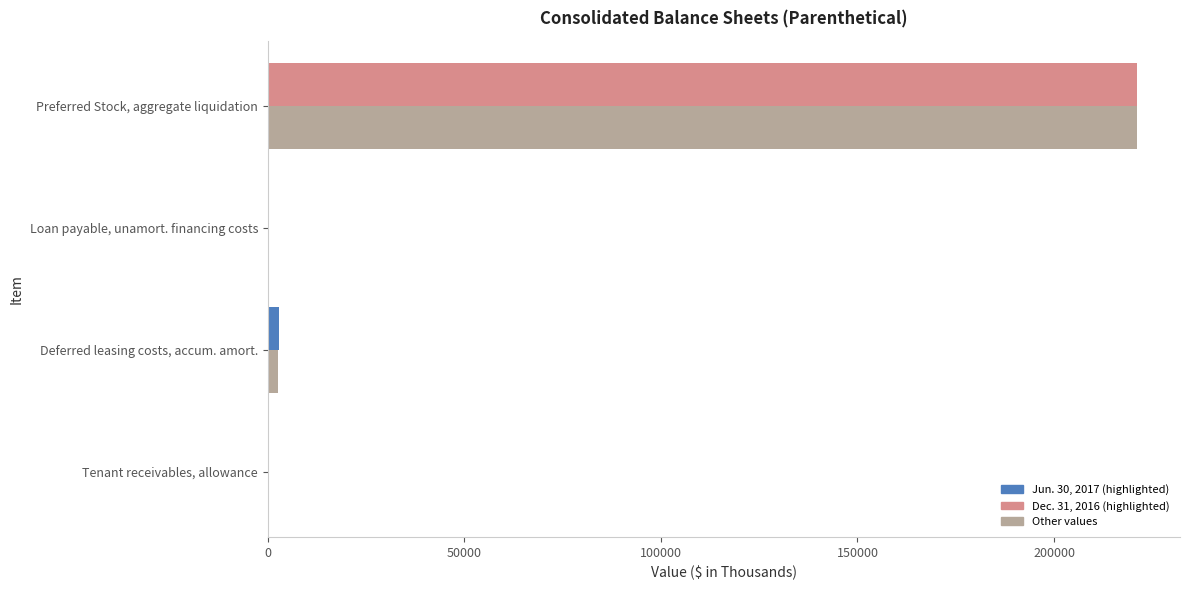

Count the number of categories in the chart.

4